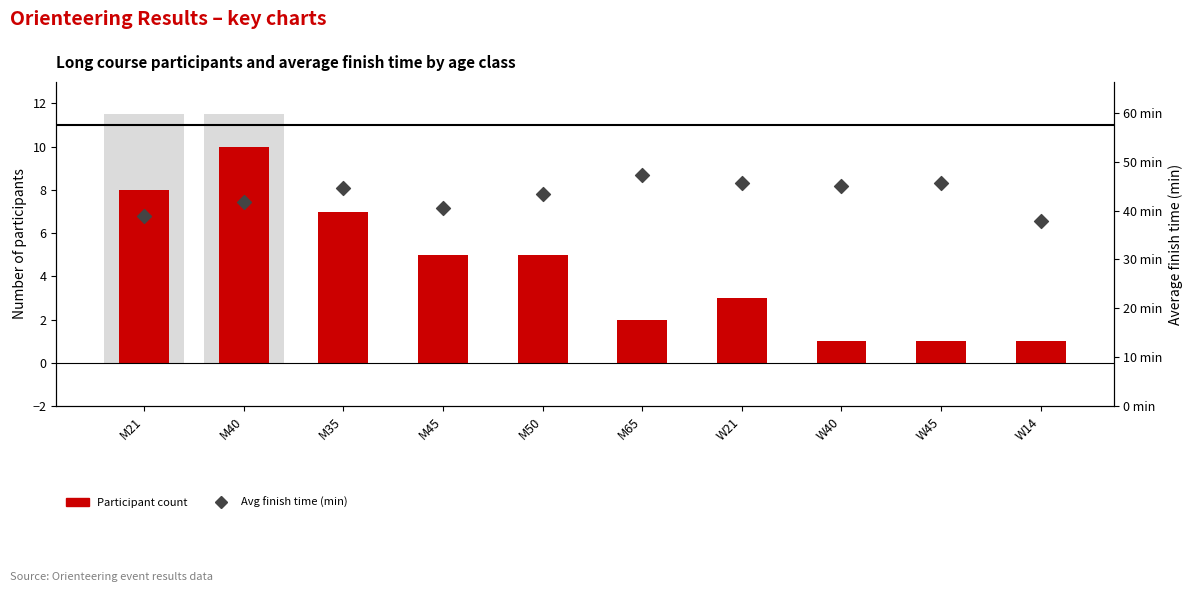

Which series has the largest Y range (max minus min)?

Avg finish time (min)